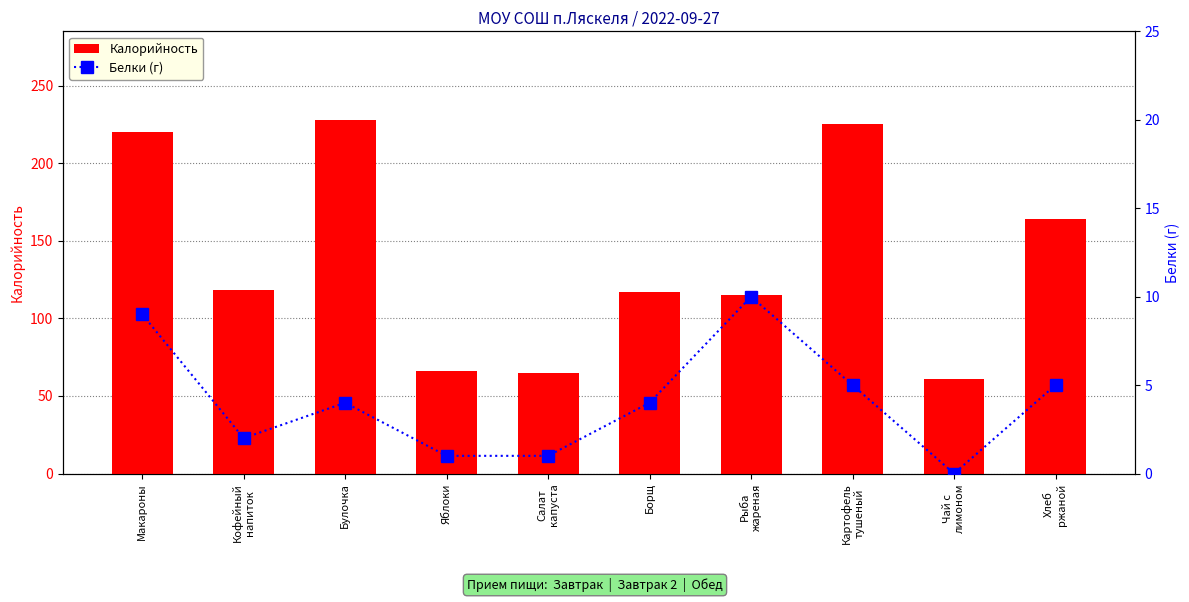

Where does the Калорийность series first go above 118?

Макароны